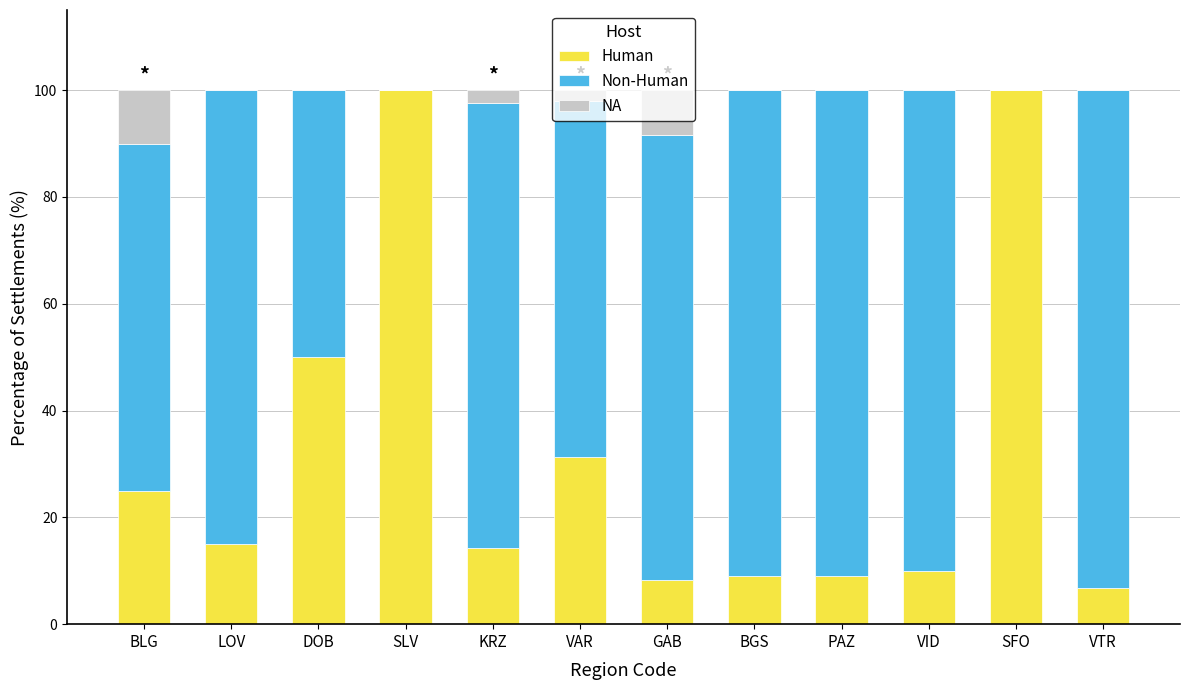

What is the highest value of the Human series?

100.0